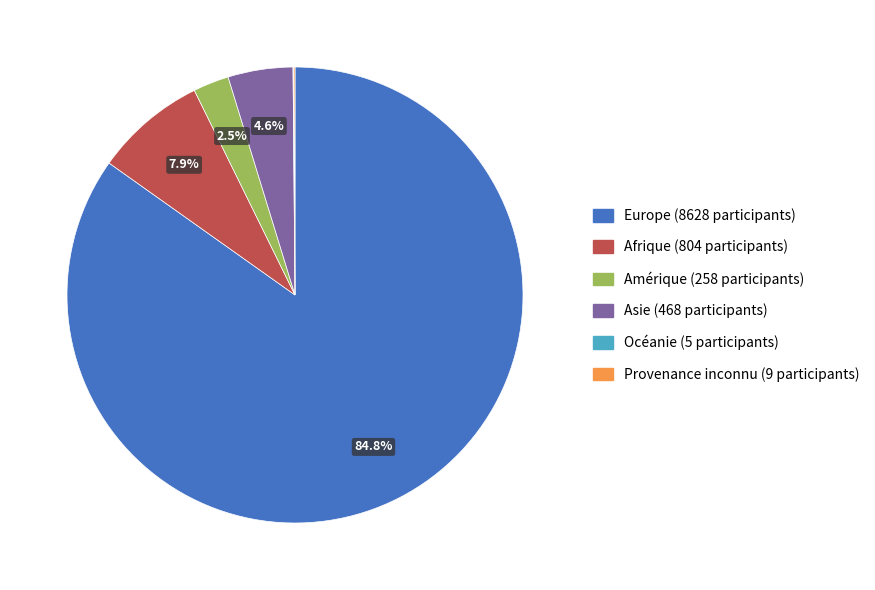

To the nearest percent, what portion does Afrique represent?

8%